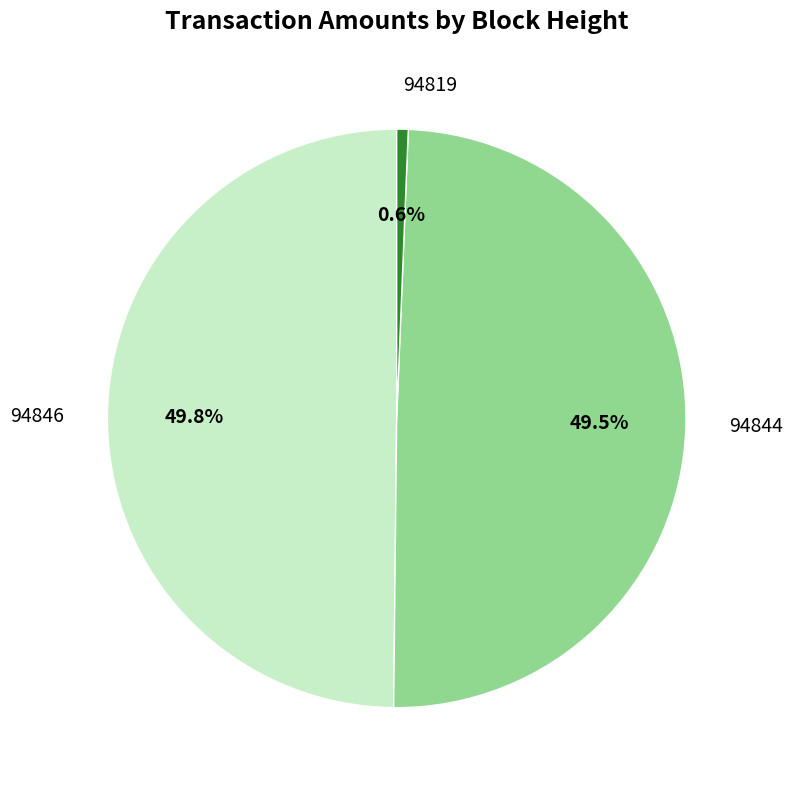

Which has a higher value, 94819 or 94844?

94844